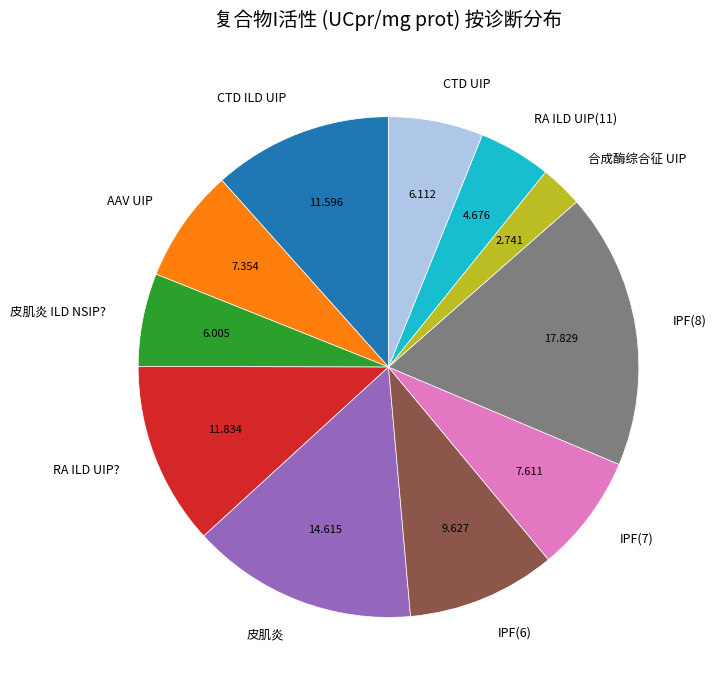

Between RA ILD UIP(11) and 皮肌炎 ILD NSIP?, which is larger?

皮肌炎 ILD NSIP?